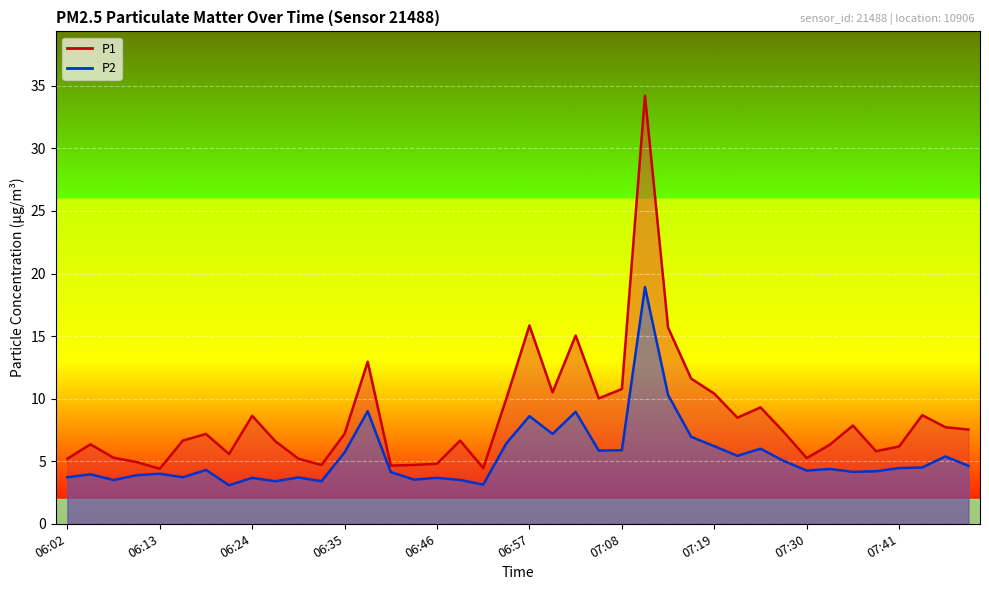

True or false: P2 and P1 intersect in this chart.

False